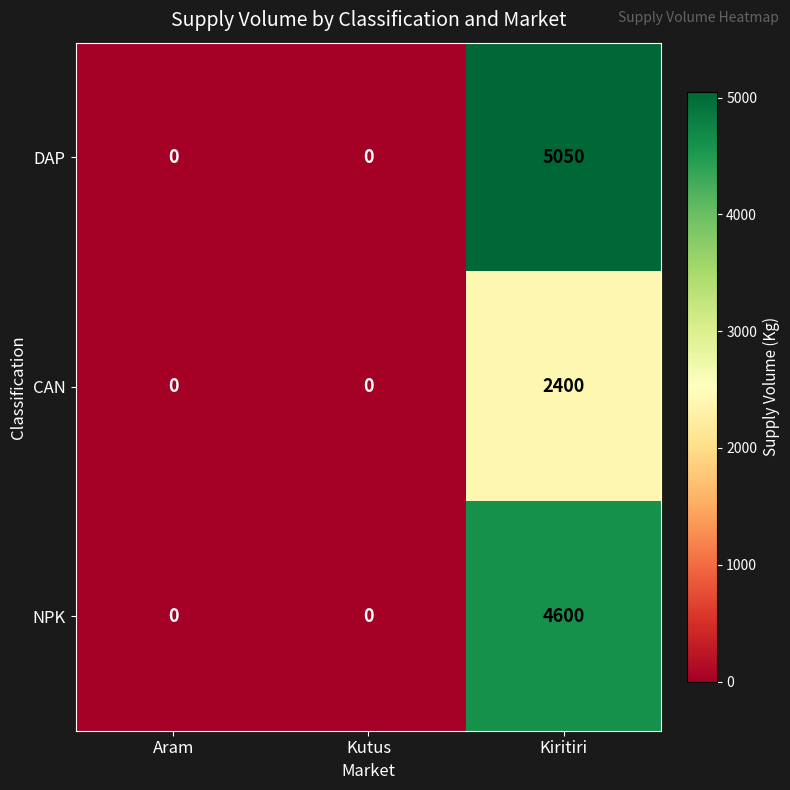

Rank the series by their maximum value, from highest to lowest.

DAP, NPK, CAN